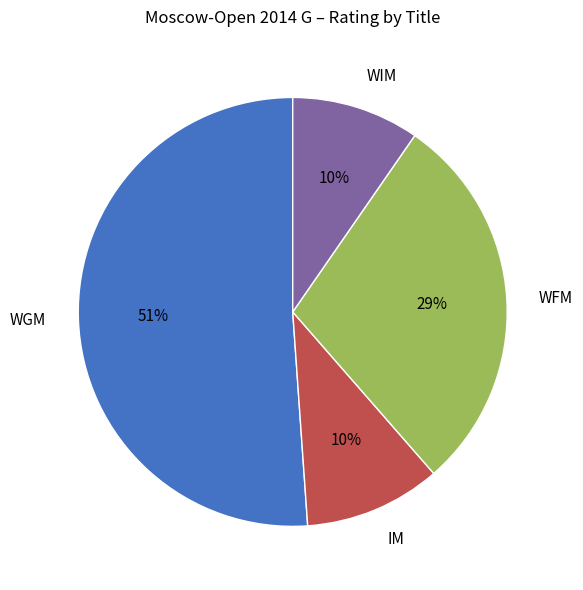

Which slice is the largest?

WGM